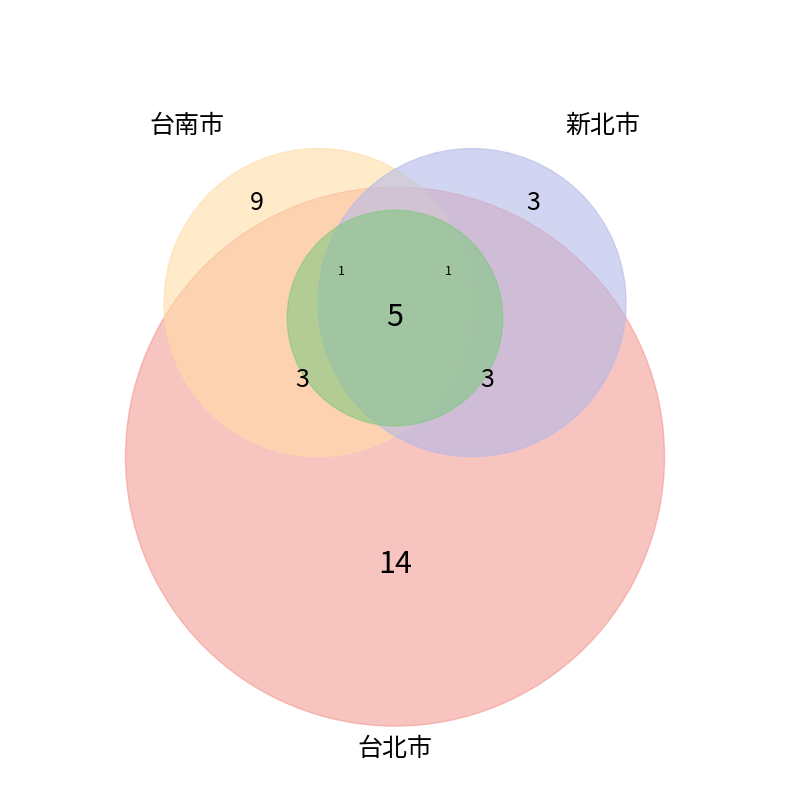

What percentage is the 台南市 slice, to the nearest percent?

28%